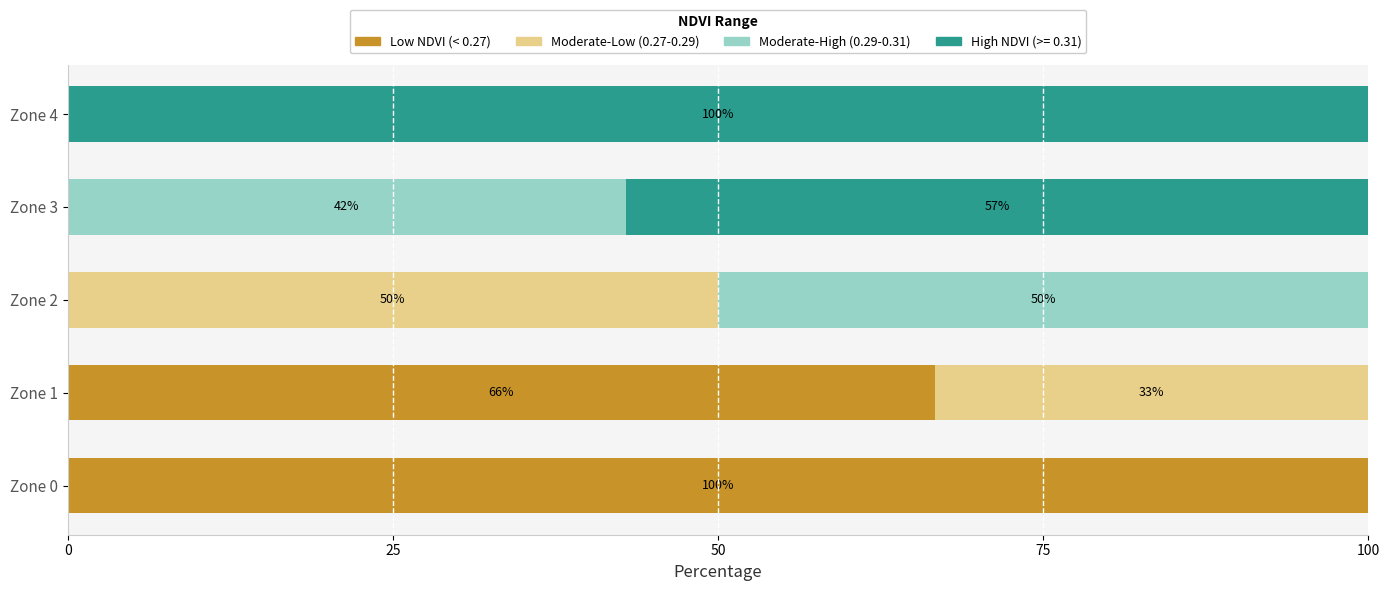

What is the total value across all series at Zone 3?

100.0